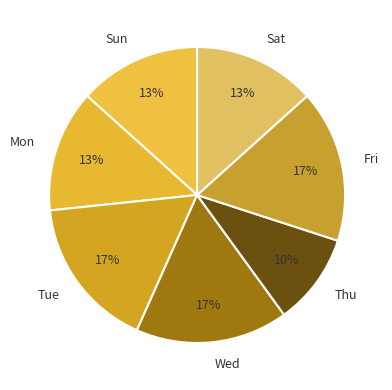

Which has a higher value, Sat or Wed?

Wed